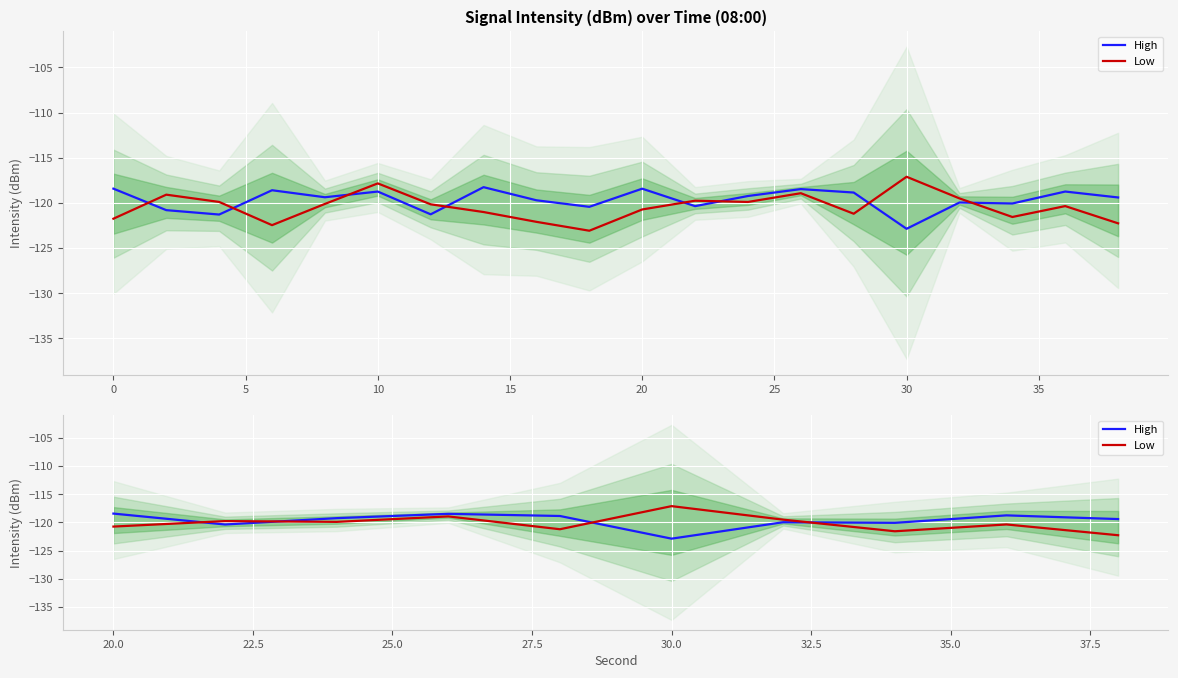

Reading right to left, extract all data points from this chart.

High: -119.4	-118.7	-120.1	-120.0	-122.9	-118.9	-118.5	-119.2	-120.4	-118.4
Low: -122.3	-120.4	-121.6	-119.5	-117.1	-121.2	-118.9	-119.9	-119.8	-120.7